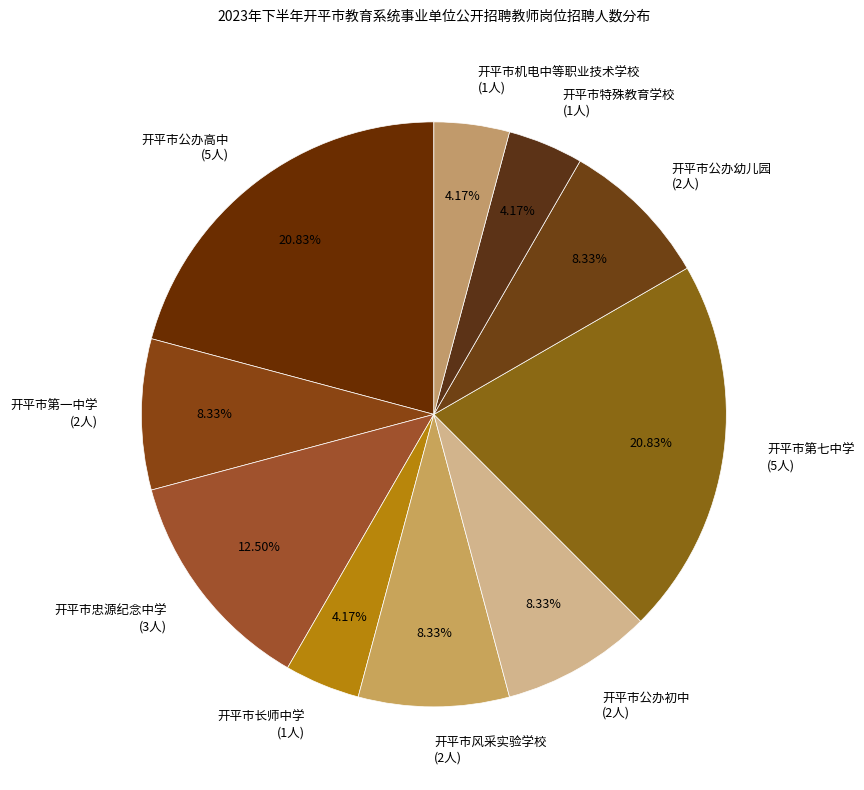

To the nearest percent, what percentage of the pie is 开平市公办幼儿园?

8%